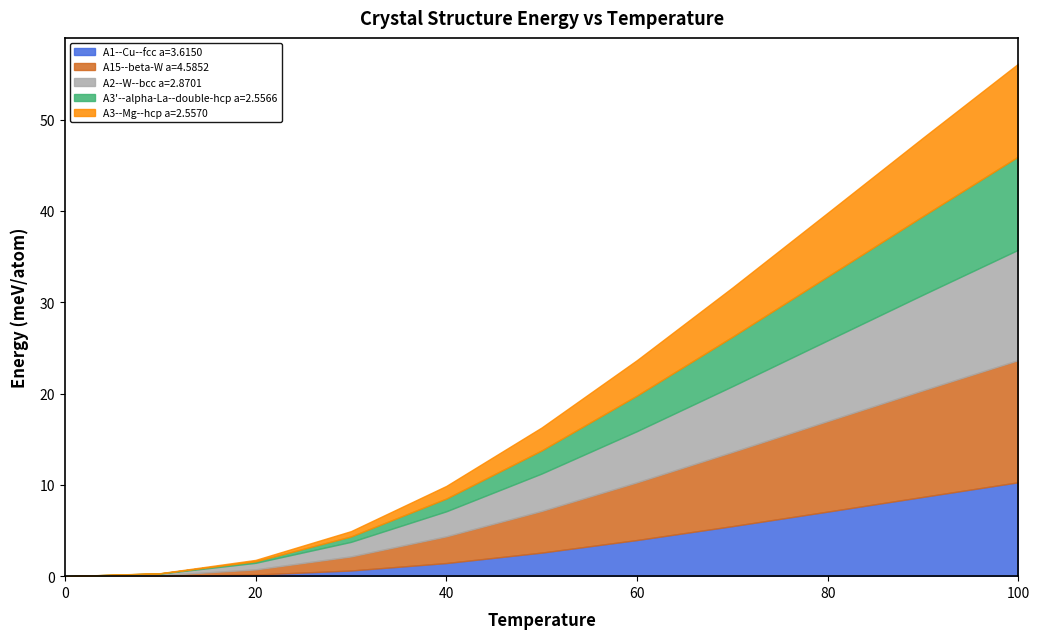

At how many categories does at least one series exceed 6?

5